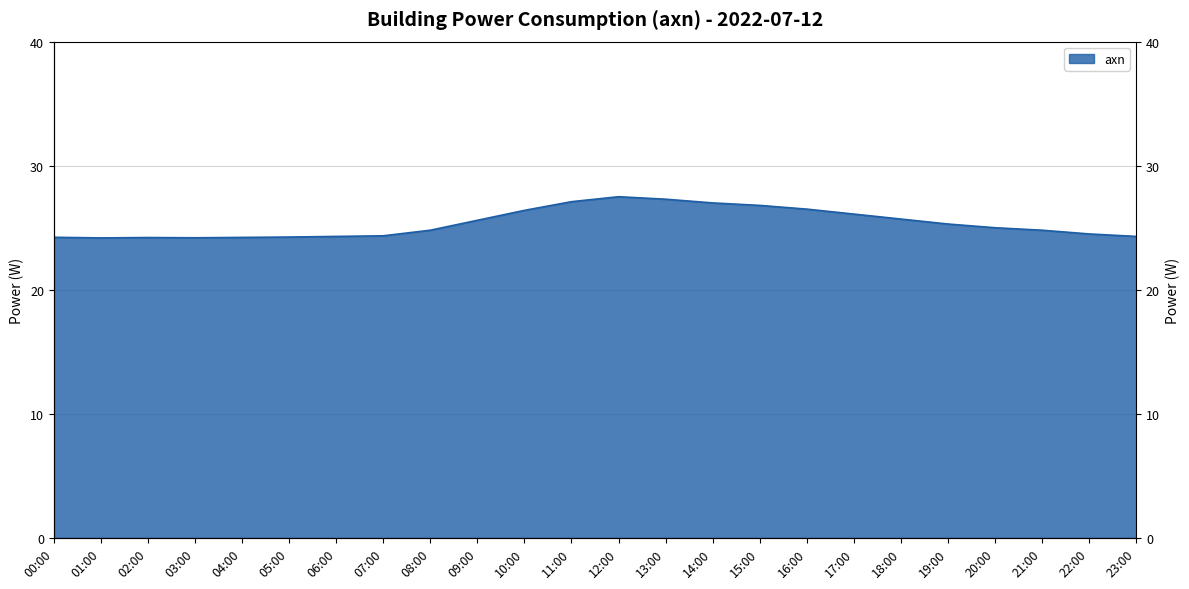

The chart shows a value of 27.5 at 12:00. True or false?

True